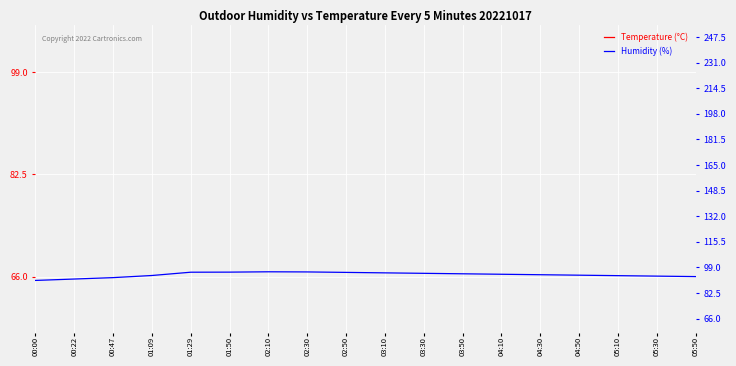

At which category does Temperature (°C) reach its first local valley?

00:22